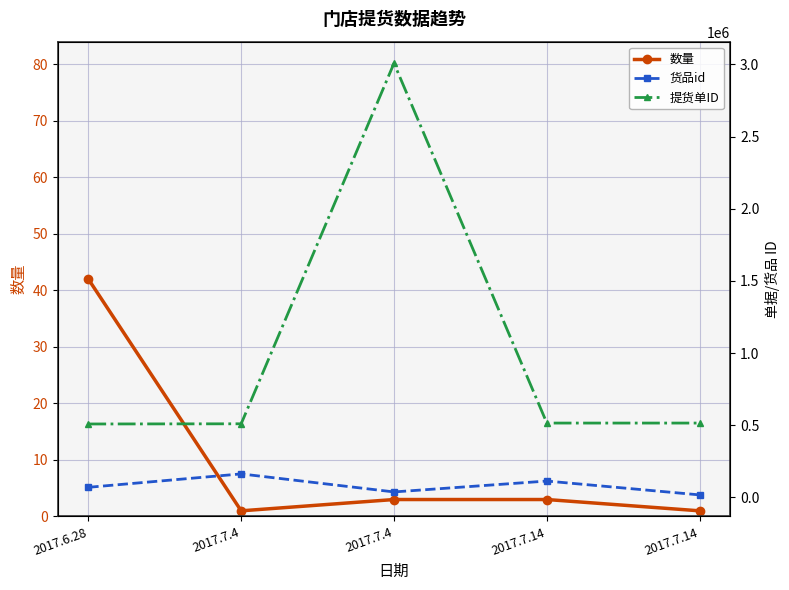

What is the label of the 4th point from the left?

2017.7.14